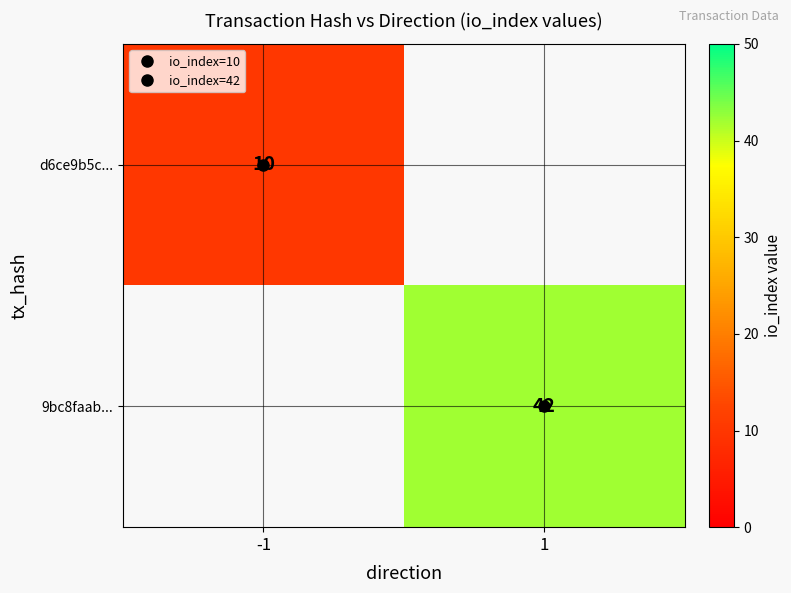

How many categories are shown in the chart?

2